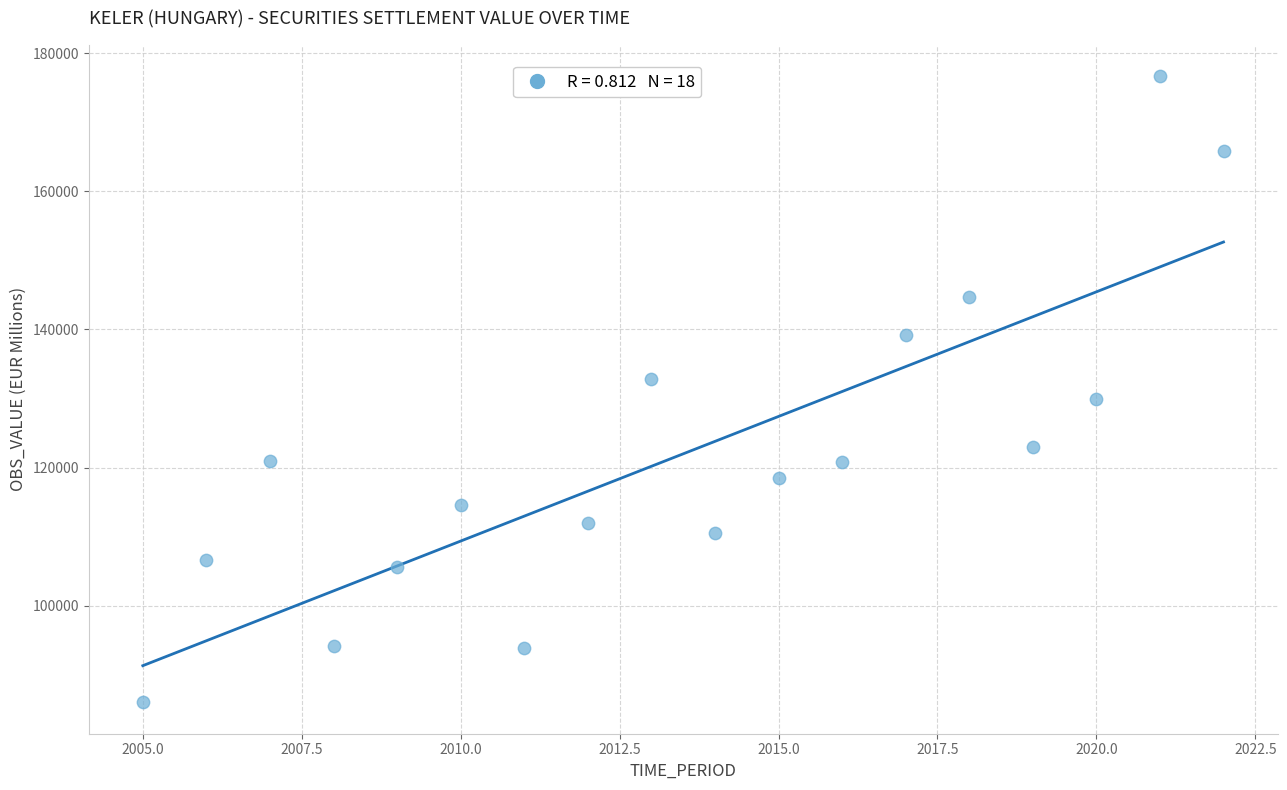

What is the range of Y values (max minus min)?

90631.7